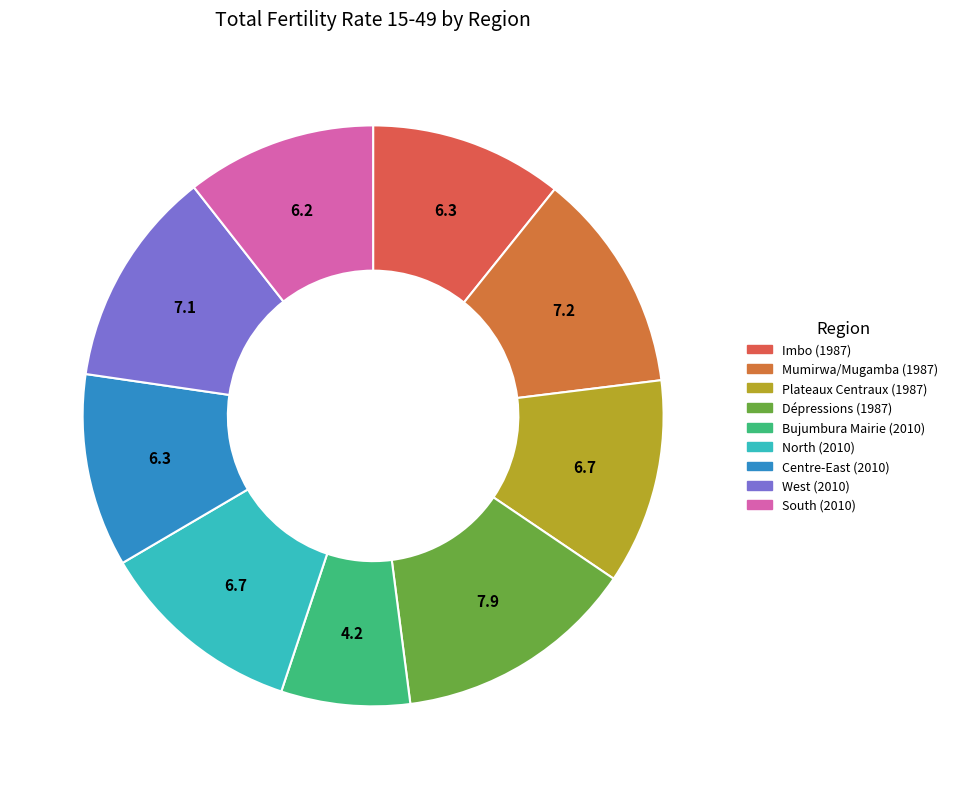

Count the number of slices in the pie.

9